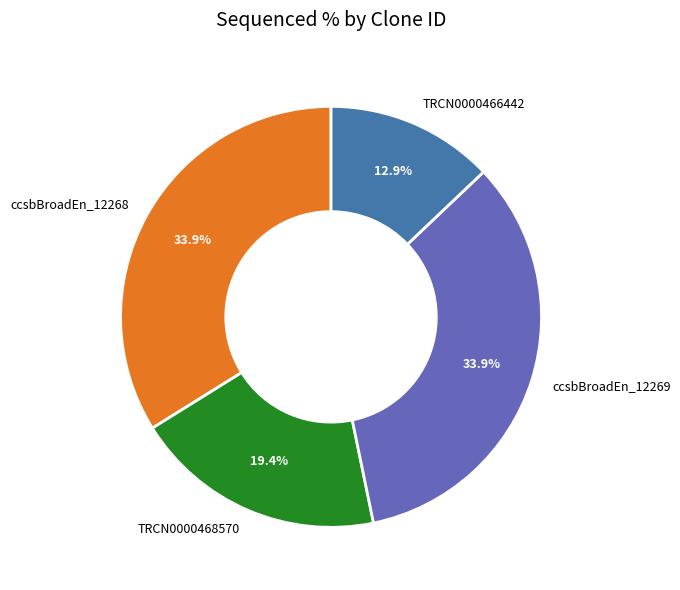

To the nearest percent, what is the average slice percentage?

25%